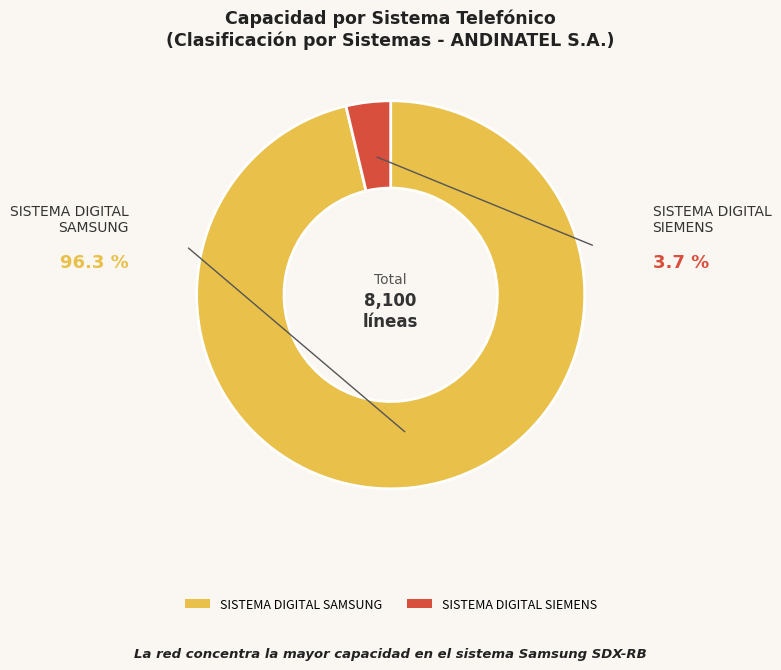

Rank the categories by value from highest to lowest.

SISTEMA DIGITAL SAMSUNG, SISTEMA DIGITAL SIEMENS